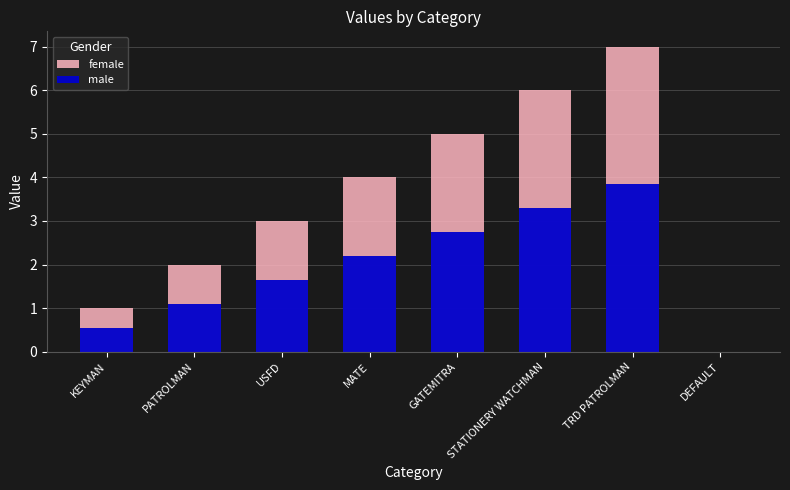

How many bars are there in each group?

2